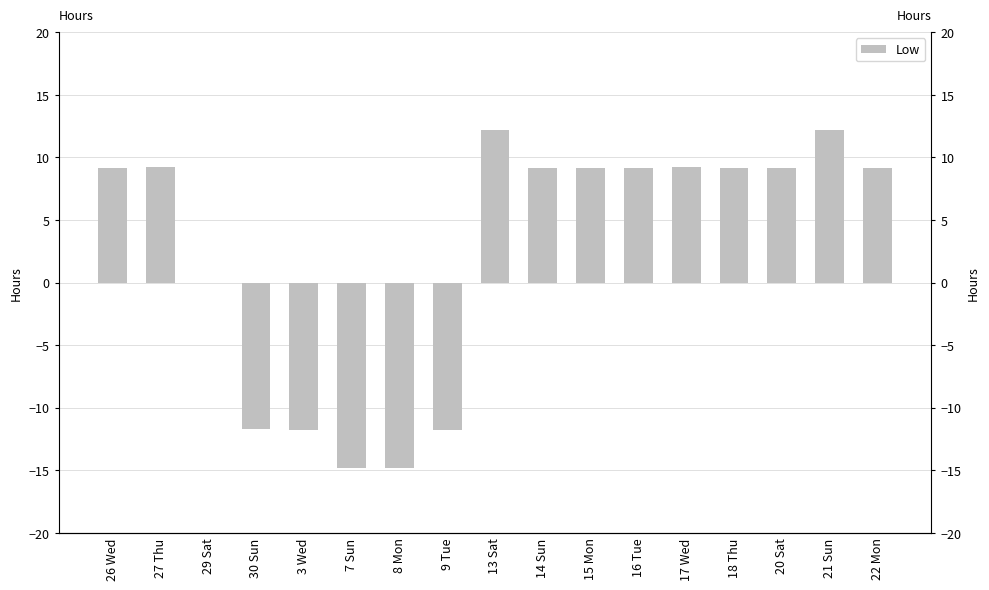

How many data points are less than 9?

6